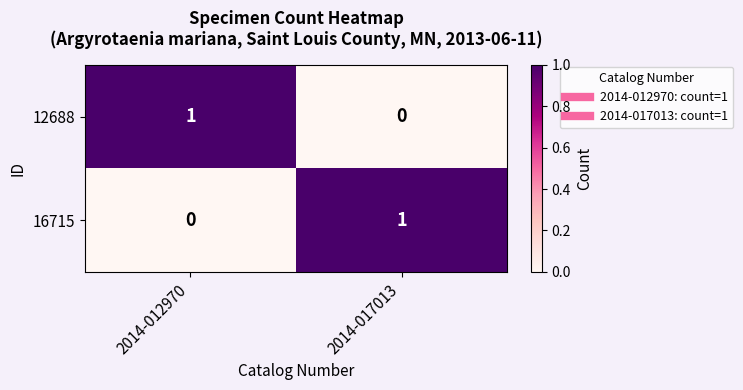

Is it true that 12688 equals 0 at 2014-017013?

True